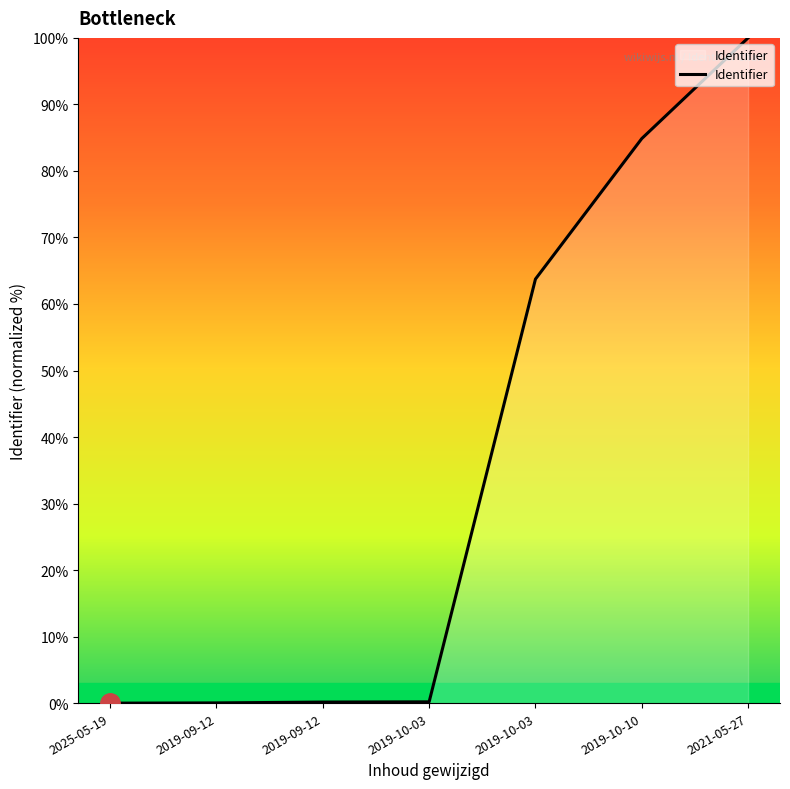

What is the change in value from 2019-10-03 to 2021-05-27?

+36.3